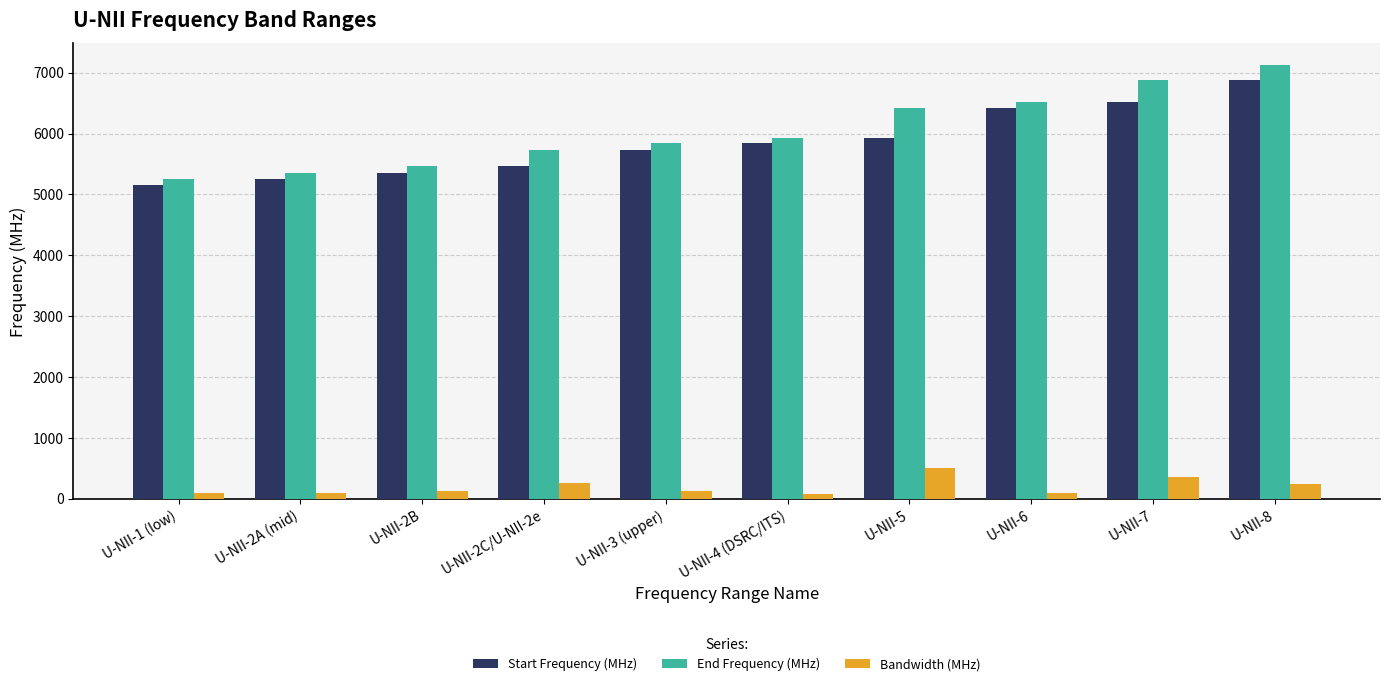

How many distinct data groups are displayed?

3